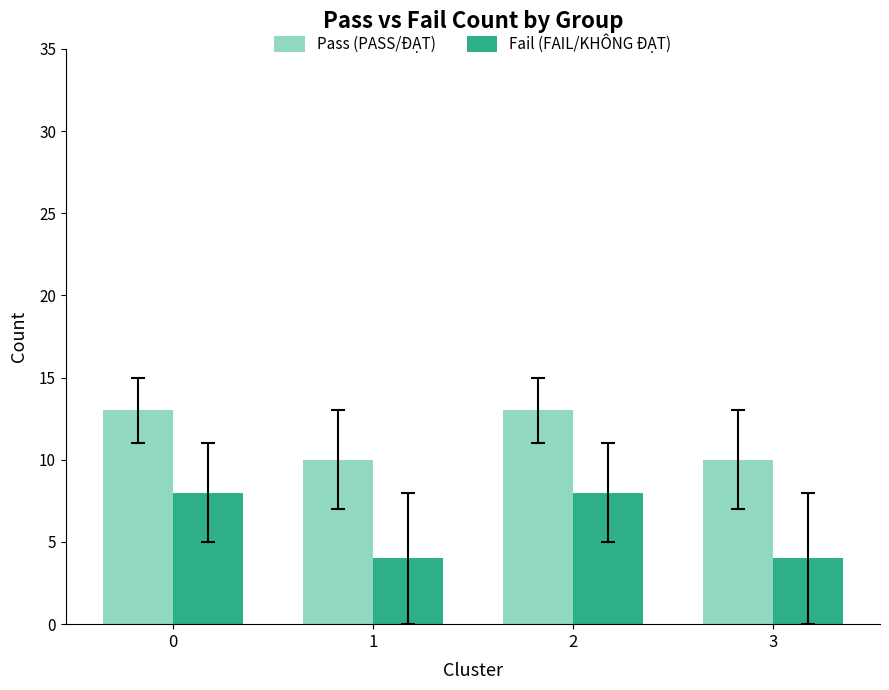

What is the average value of the Fail (FAIL/KHÔNG ĐẠT) series?

6